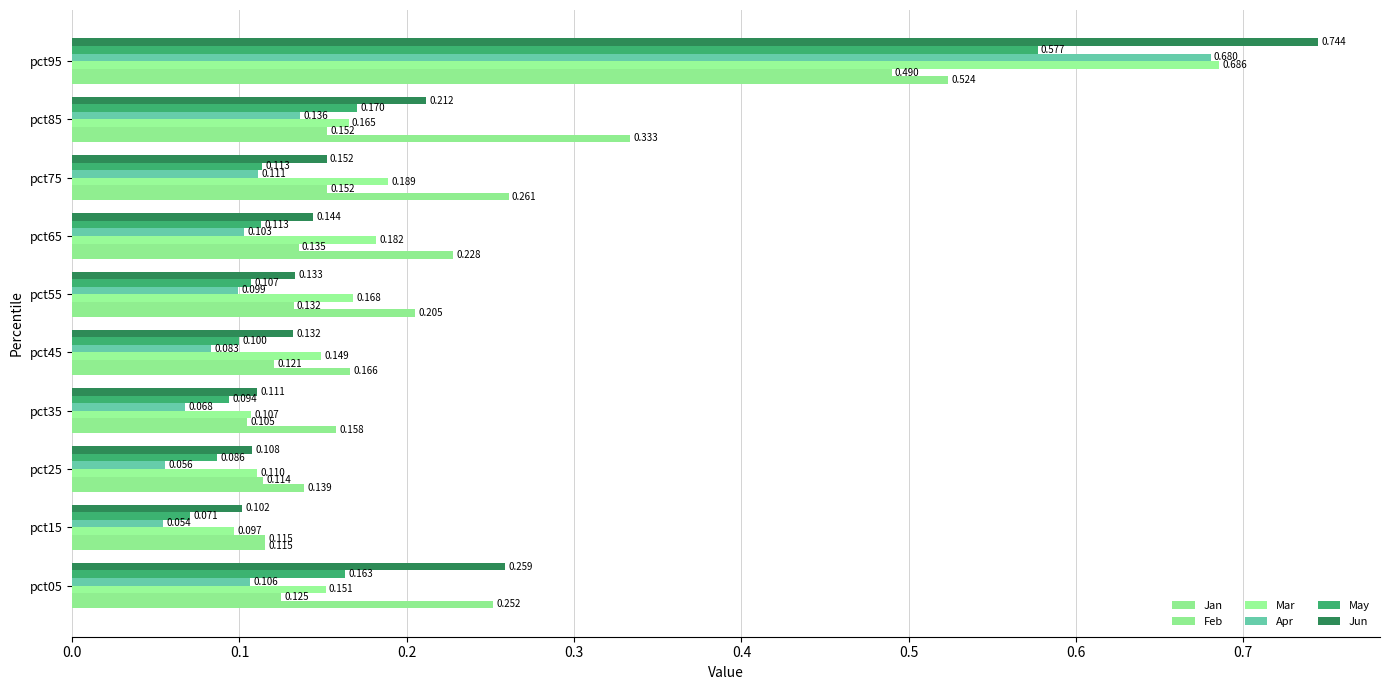

How many categories are shown in the chart?

10